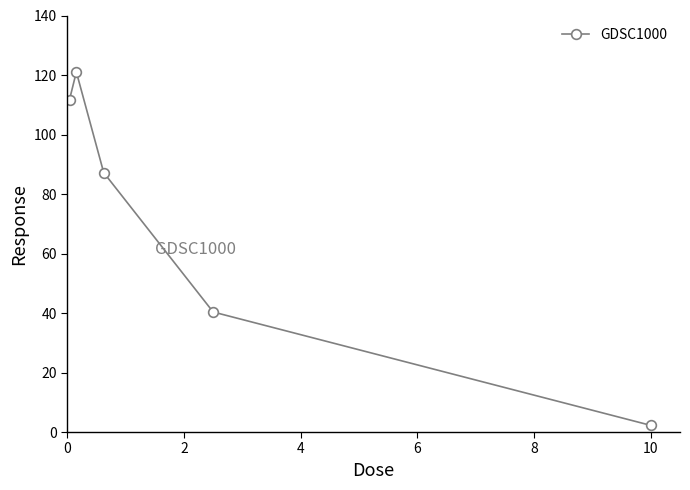

Reading left to right, list all the values displayed in this chart.

111.7	121.0	87.2	40.3	2.2